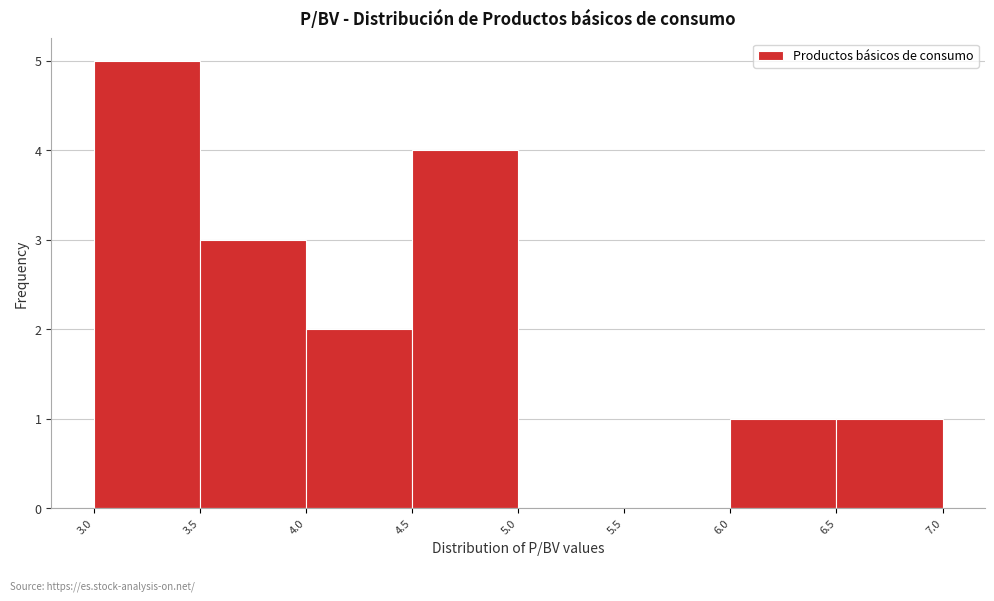

Which range on the x-axis has the tallest bar?

3.0 to 3.5